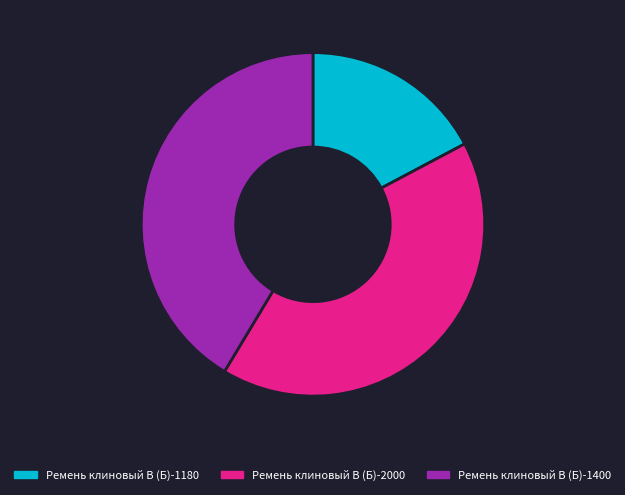

Approximately how many times larger is the value at Ремень клиновый В (Б)-2000 compared to Ремень клиновый В (Б)-1400?

1.0